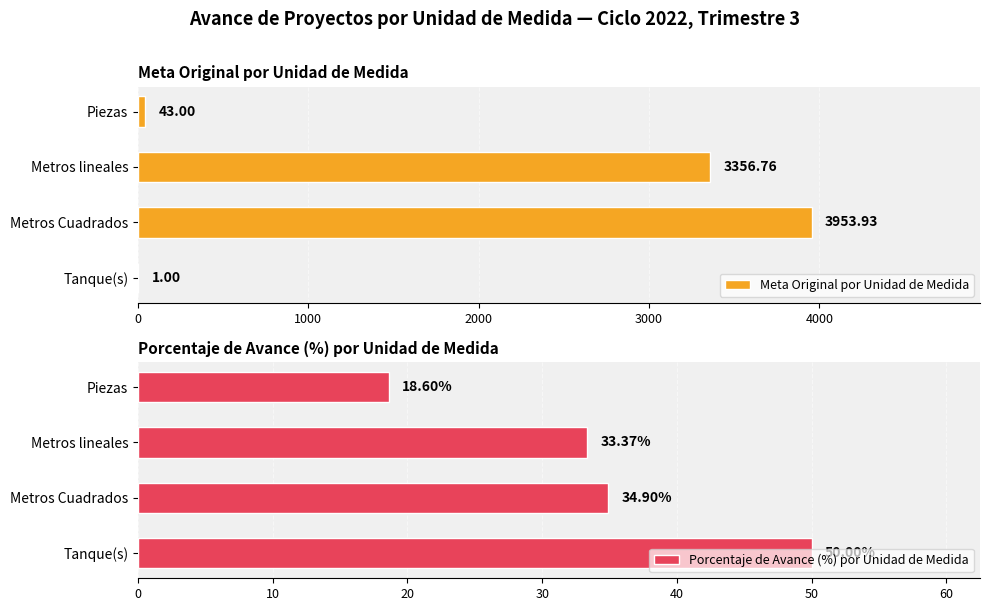

What is the sum of the Meta Original por Unidad de Medida values at Tanque(s) and Metros lineales?

3357.8